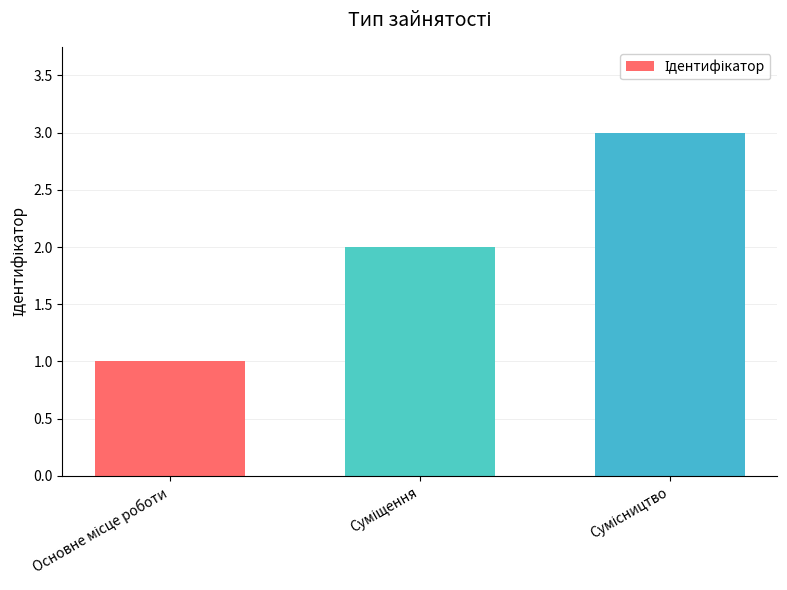

Are the bars horizontal?

No